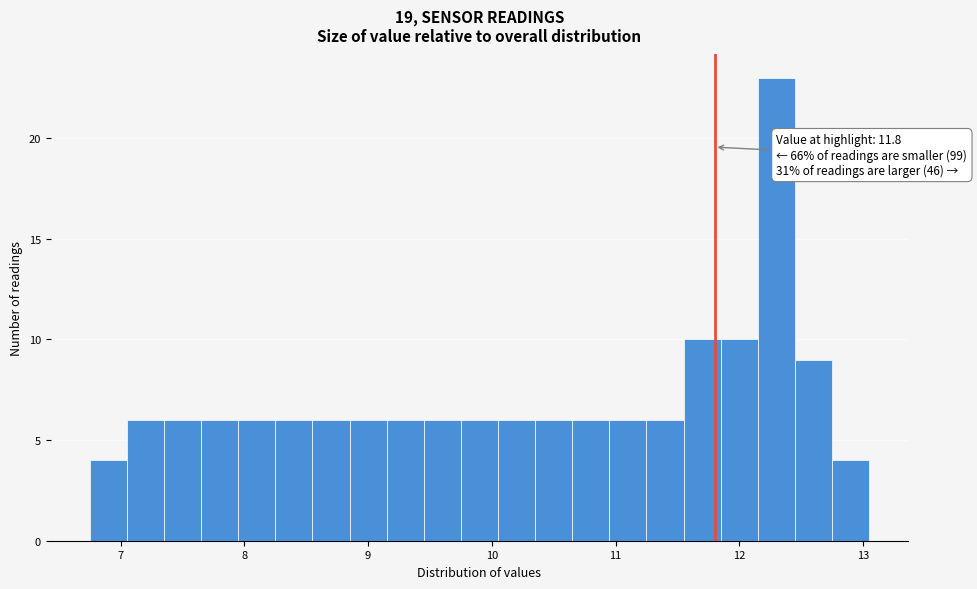

Around what value on the x-axis is the tallest bar? Give the approximate position of its centre, as read against the axis.

12.3